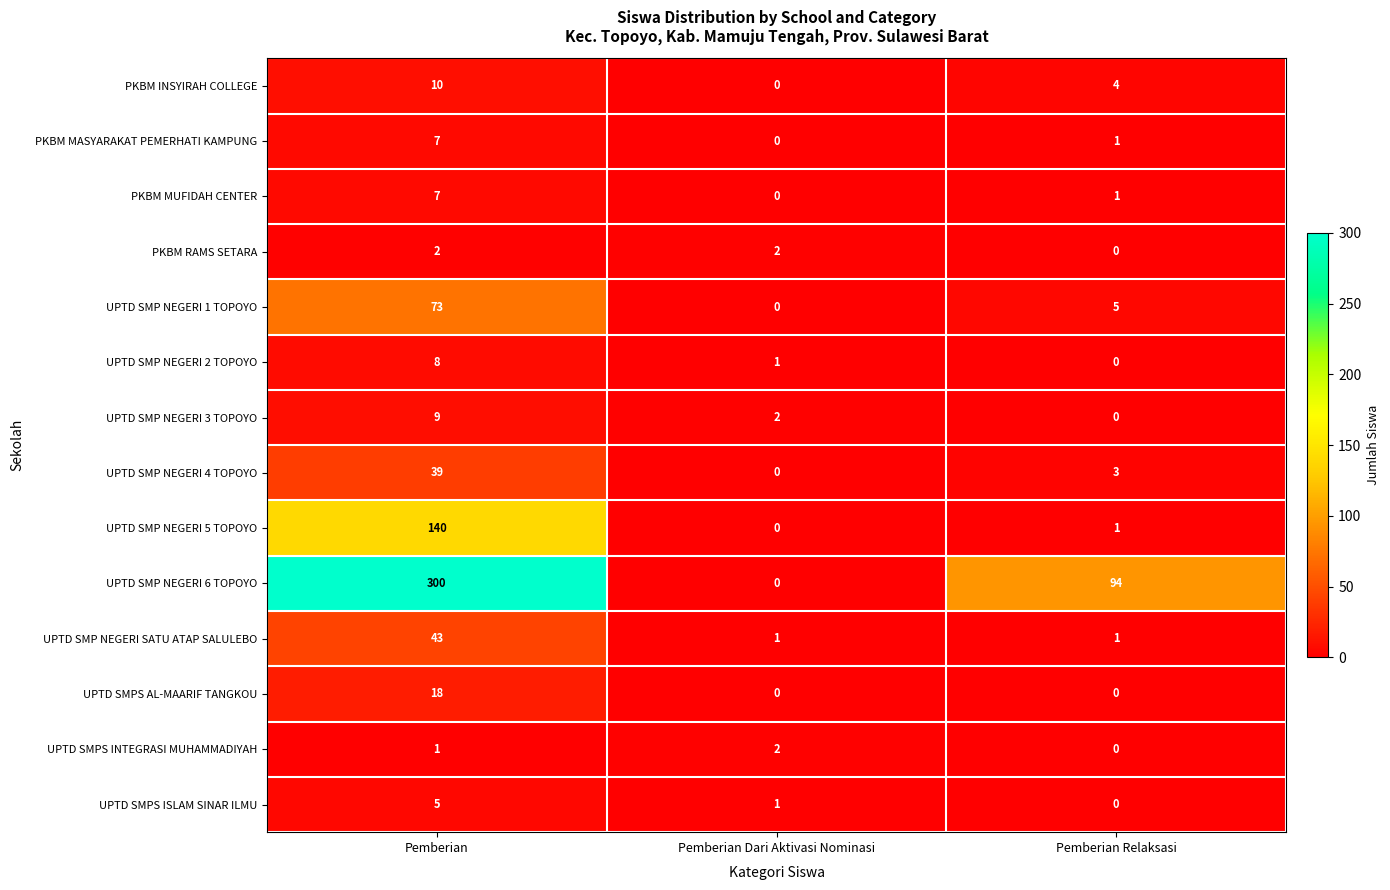

The value of PKBM RAMS SETARA at Pemberian is 2. True or false?

True